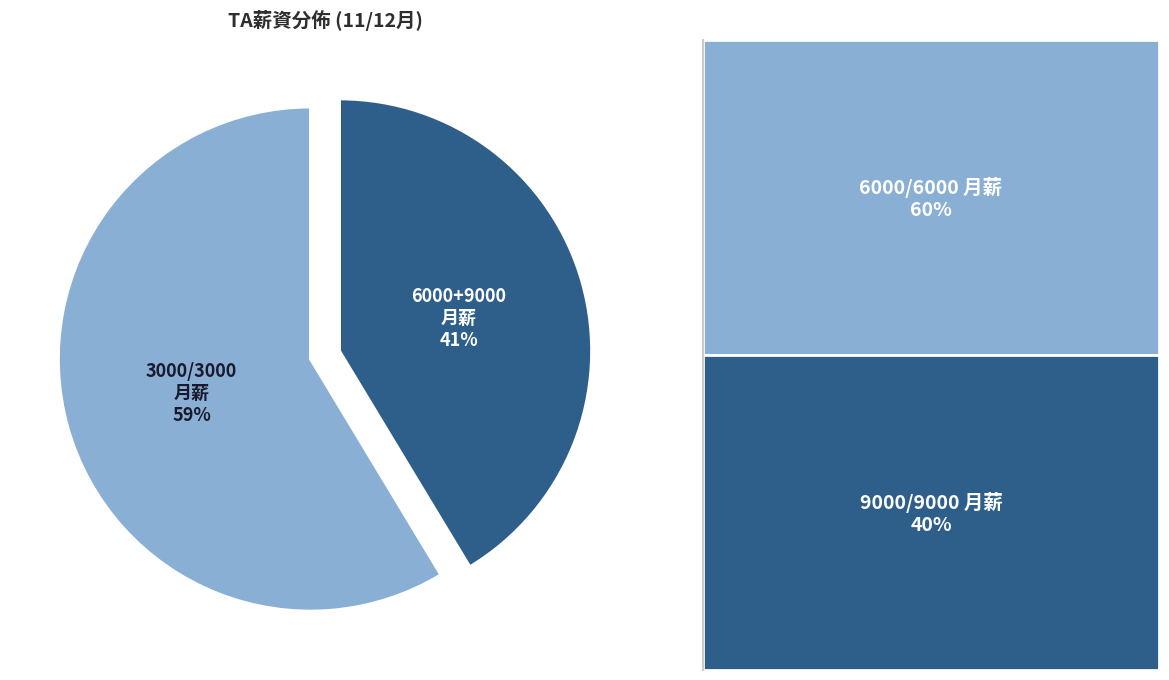

What is the majority slice?

3000/3000 月薪